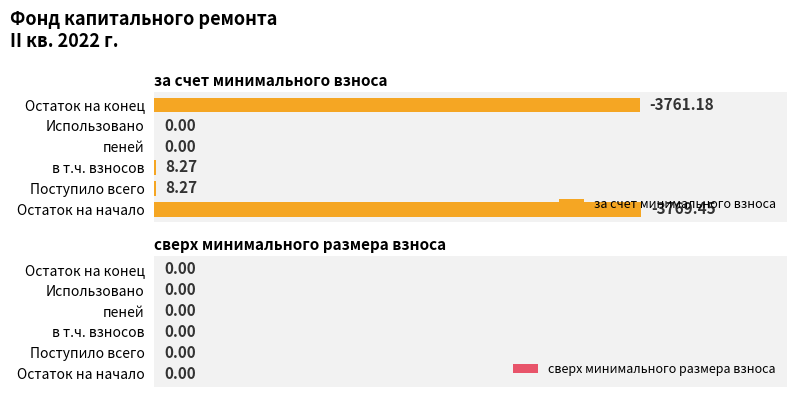

What is the change in value from Остаток на начало to в т.ч. взносов?

-3761.2